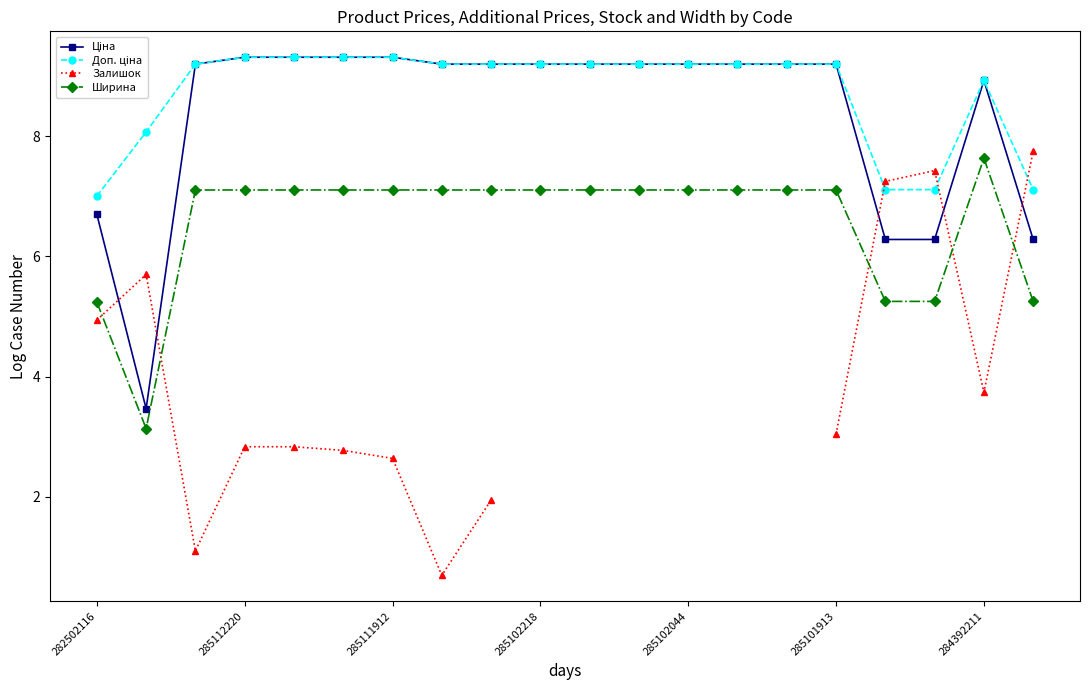

The Ширина series shows 3.2 at 285102044. True or false?

False